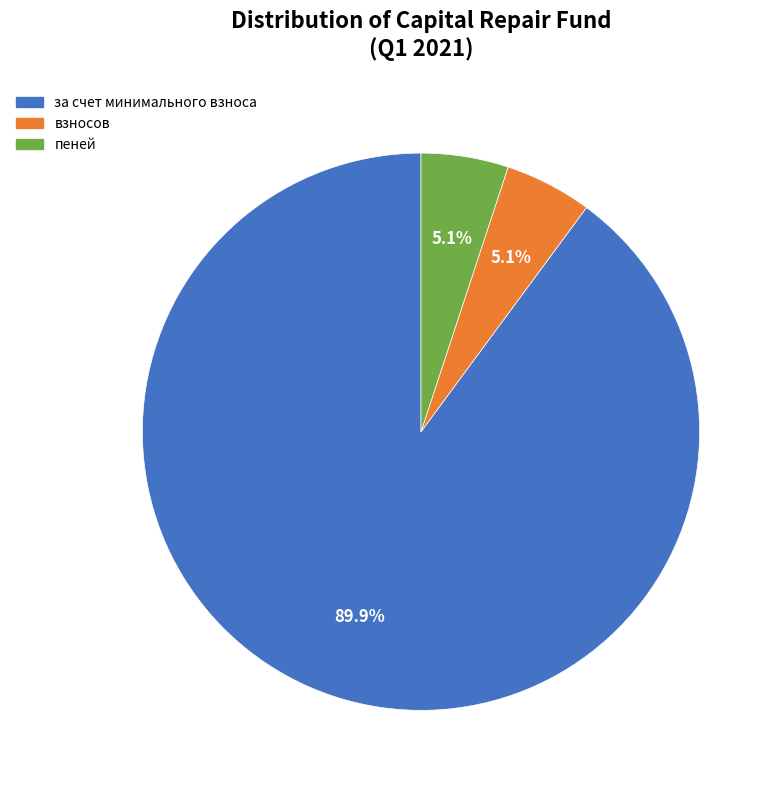

Do за счет минимального взноса and взносов together represent more than half of the pie?

Yes